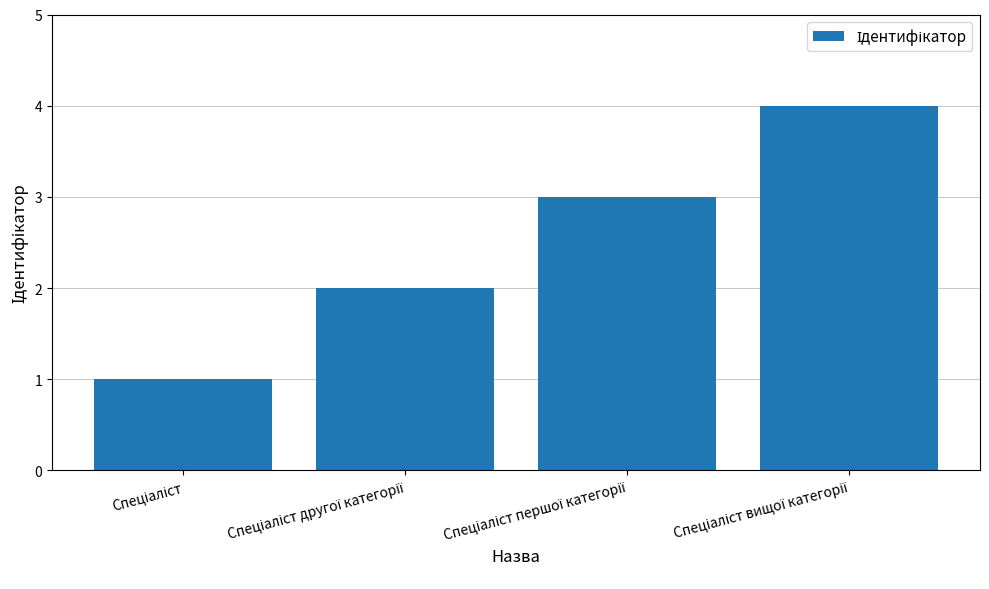

What is the sum of all values?

10